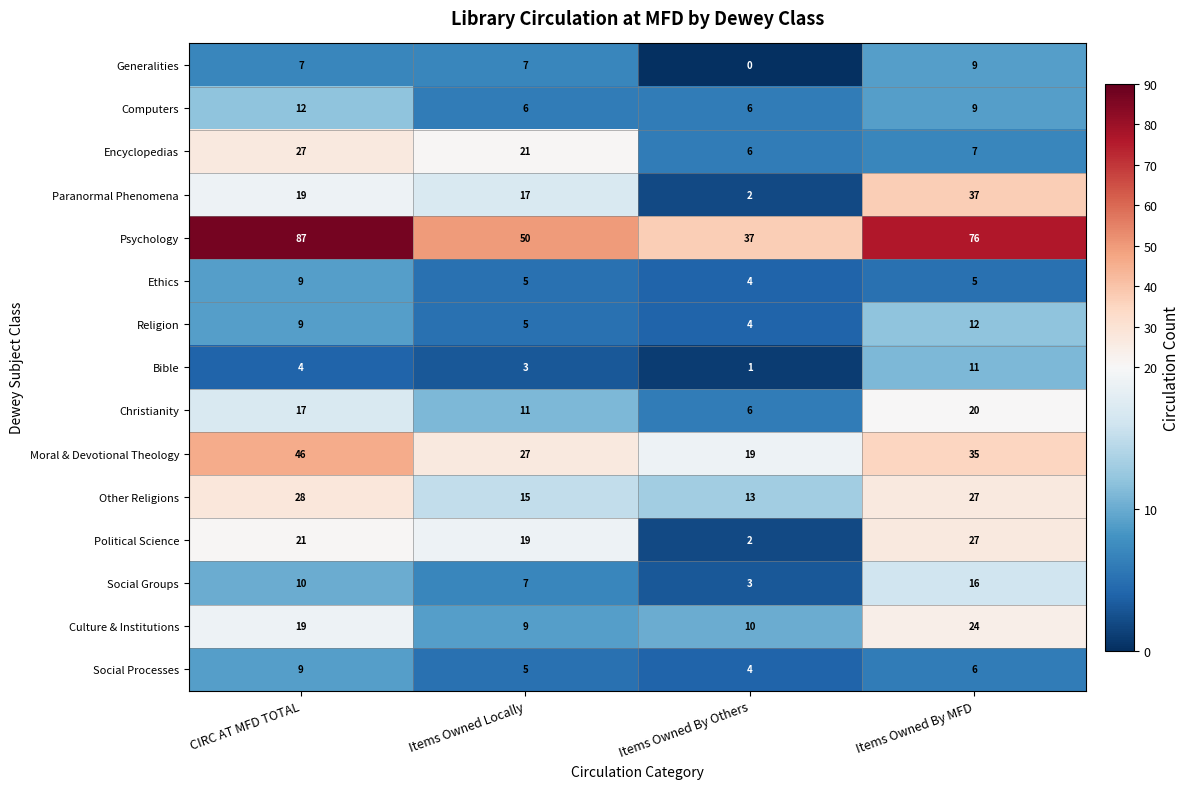

What is the total value across all series at CIRC AT MFD TOTAL?

324